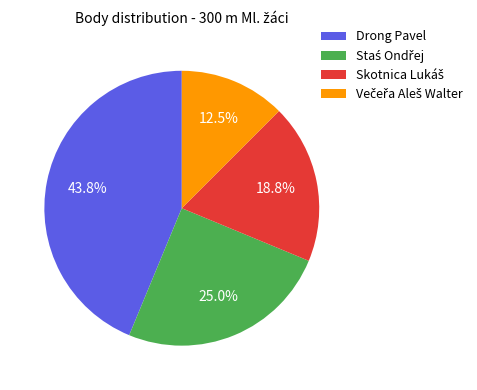

How many segments does this pie chart have?

4